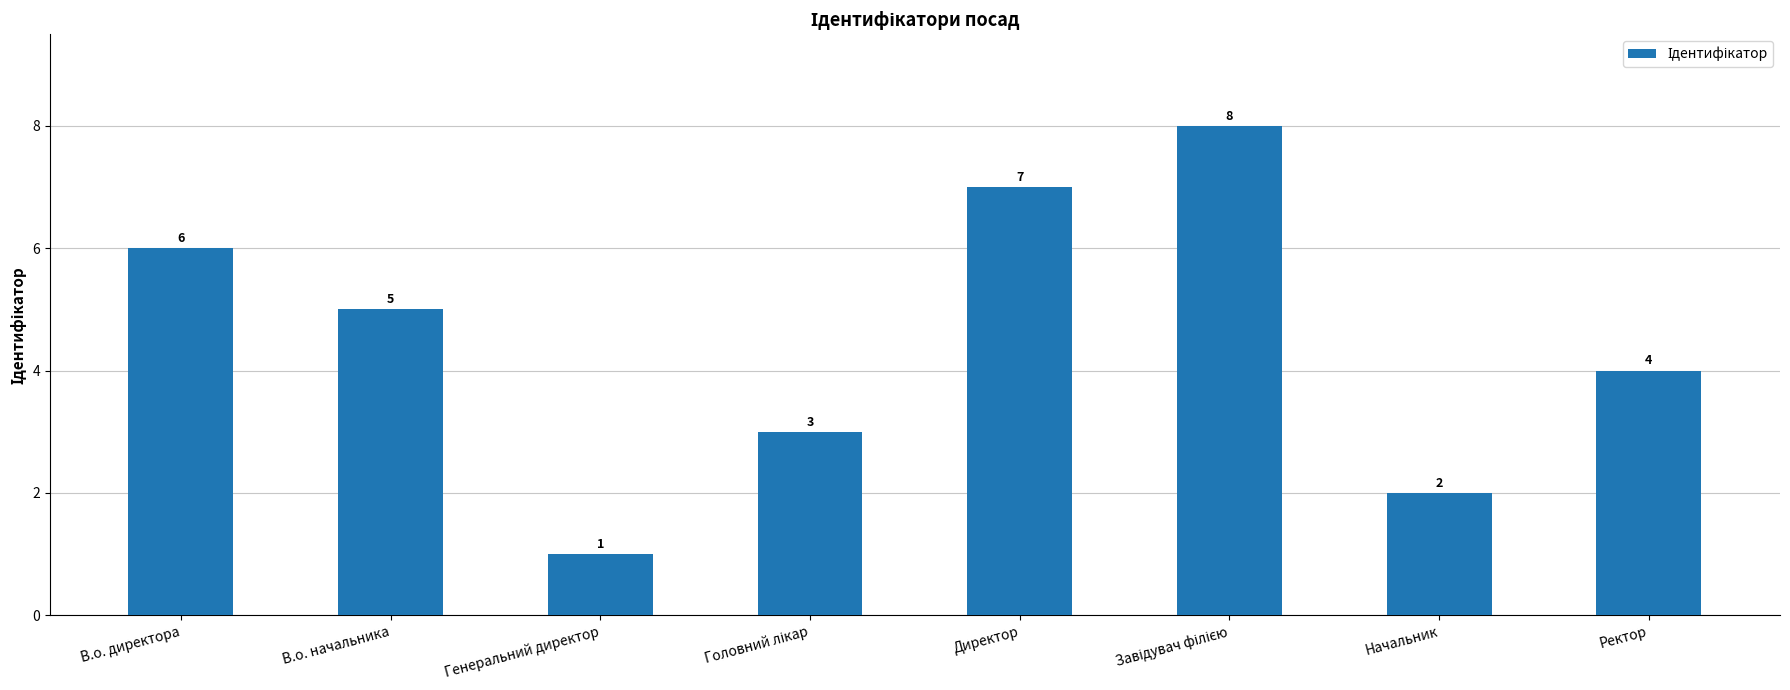

Is it true that the value at В.о. начальника is 5?

True